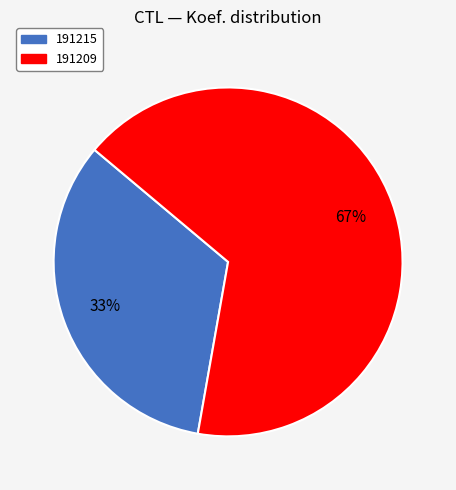

Approximately how many times larger is the value at 191215 compared to 191209?

0.5